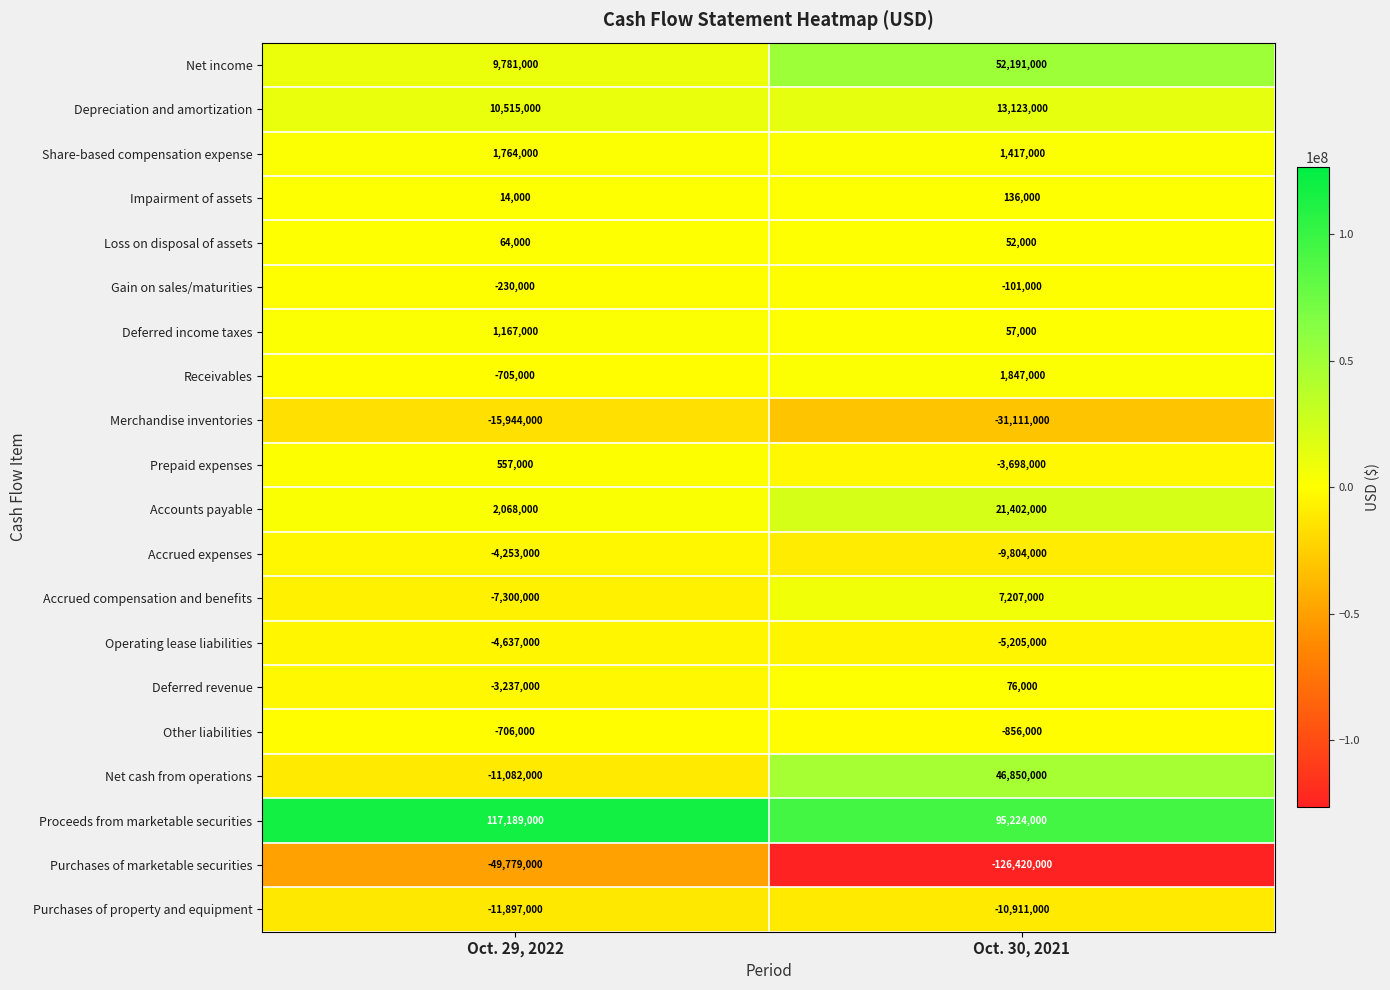

What is the difference between the highest and lowest values at Oct. 30, 2021?

221644000